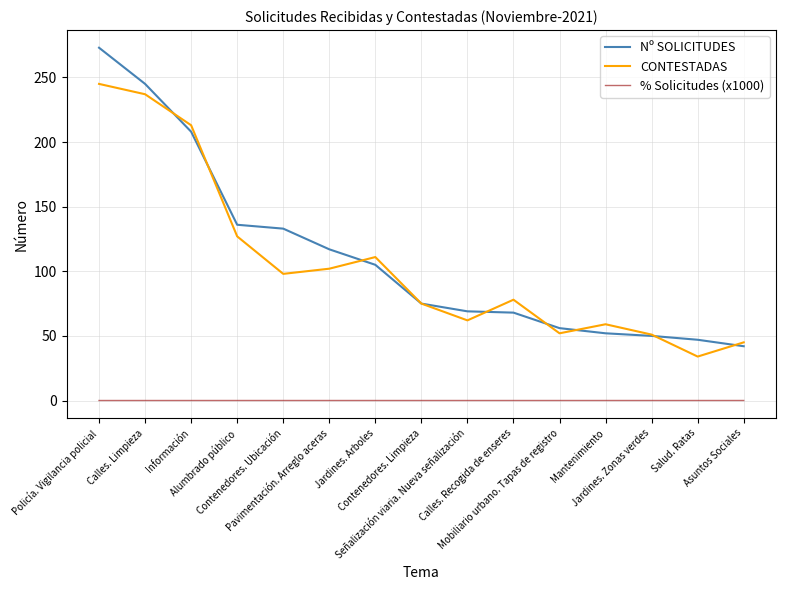

Which series has the widest spread of values?

Nº SOLICITUDES